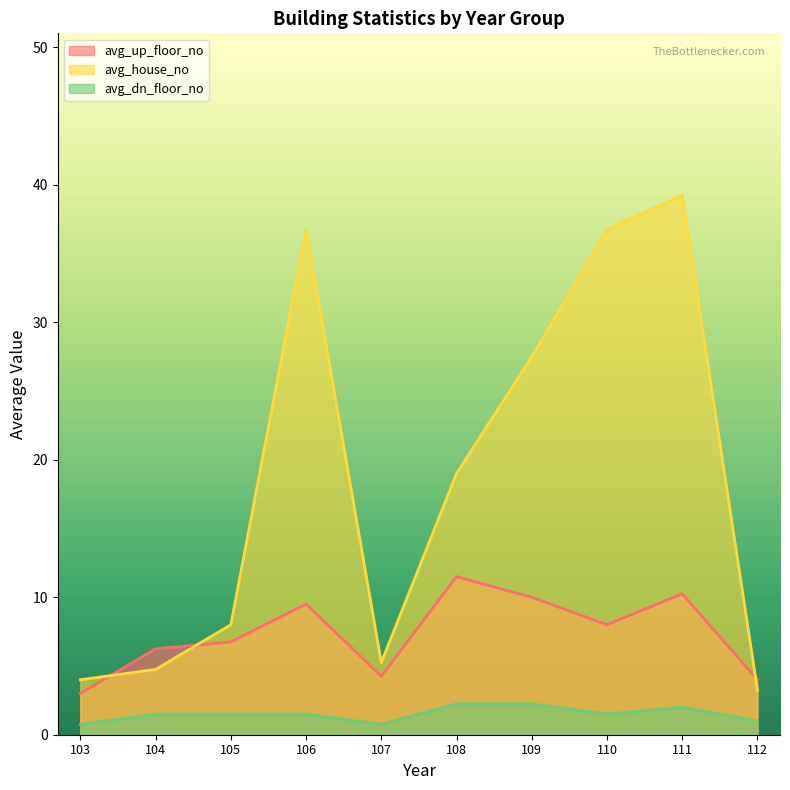

List the series in order of their overall mean, highest first.

avg_house_no, avg_up_floor_no, avg_dn_floor_no